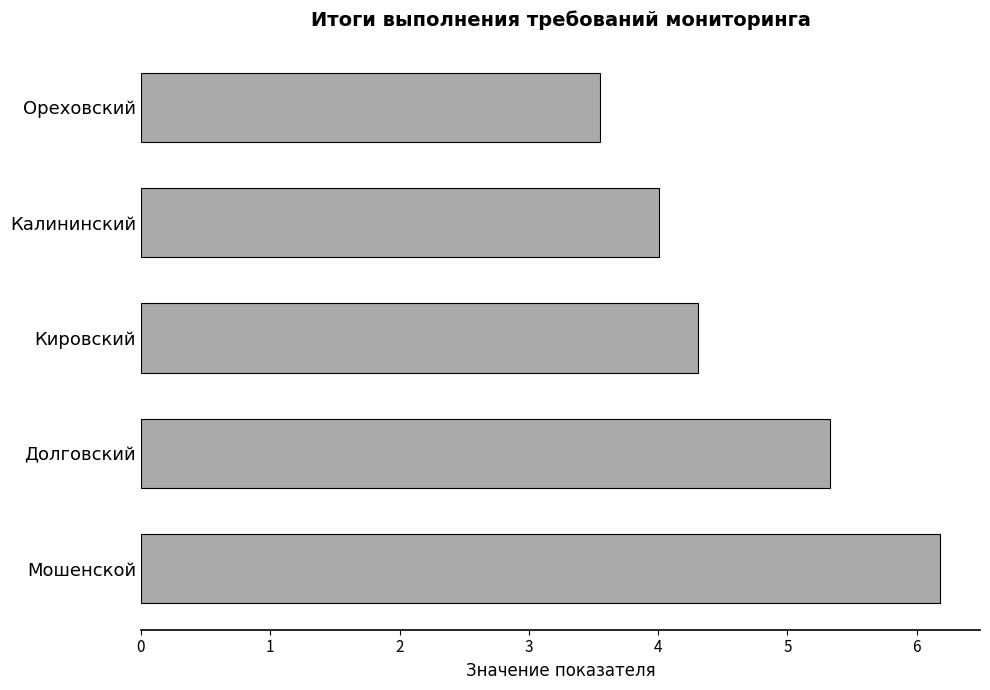

Is it true that the value at Ореховский is 3.5?

True